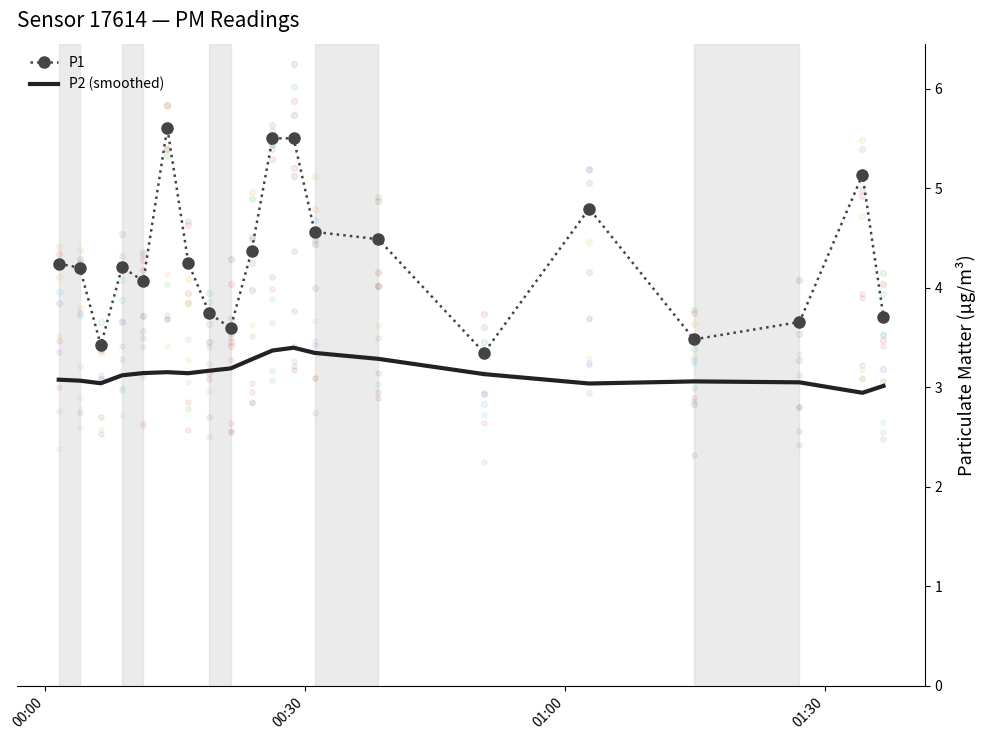

Which series has the widest spread of Y values?

P1